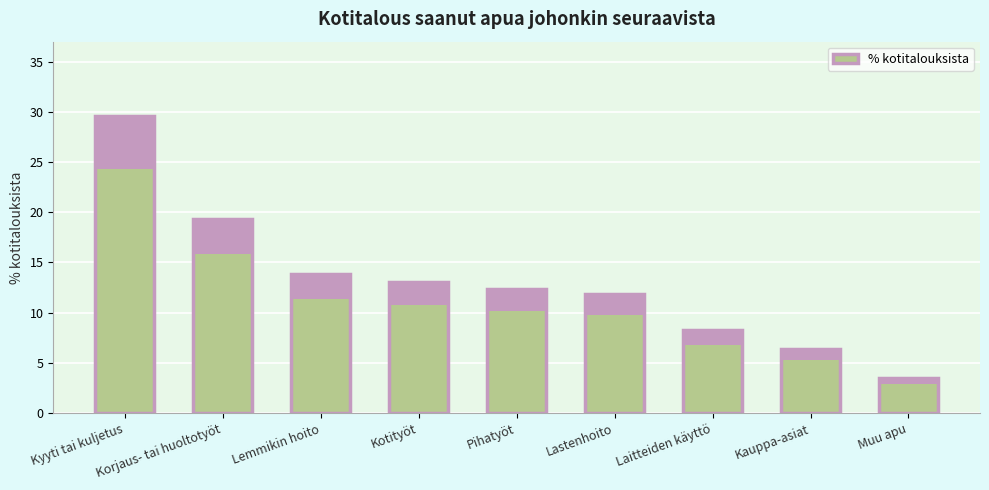

Which label corresponds to the smallest value in the chart?

Muu apu